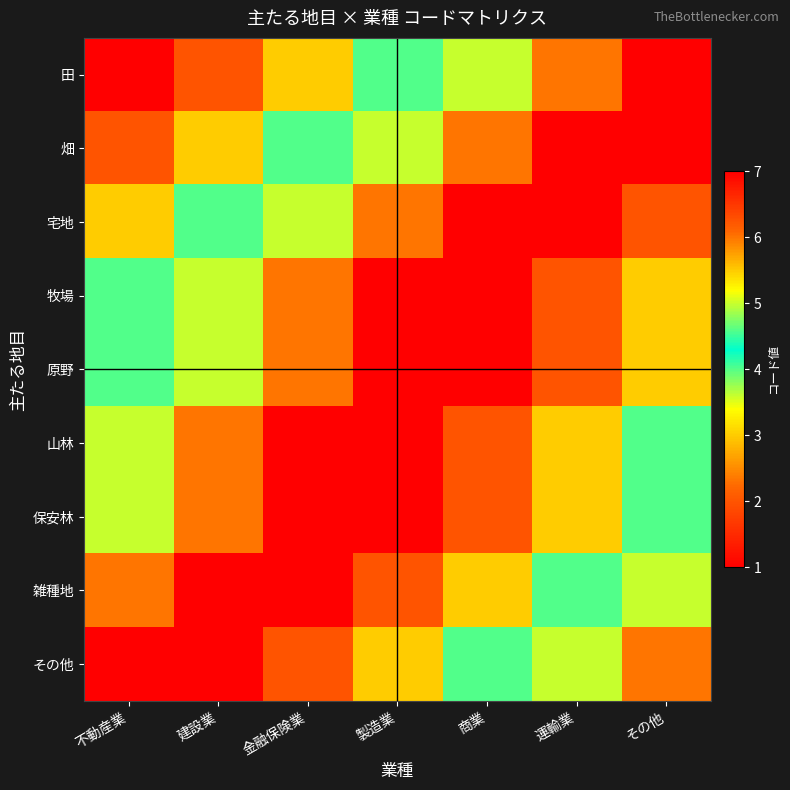

At which category is the sum across all series the highest?

金融保険業